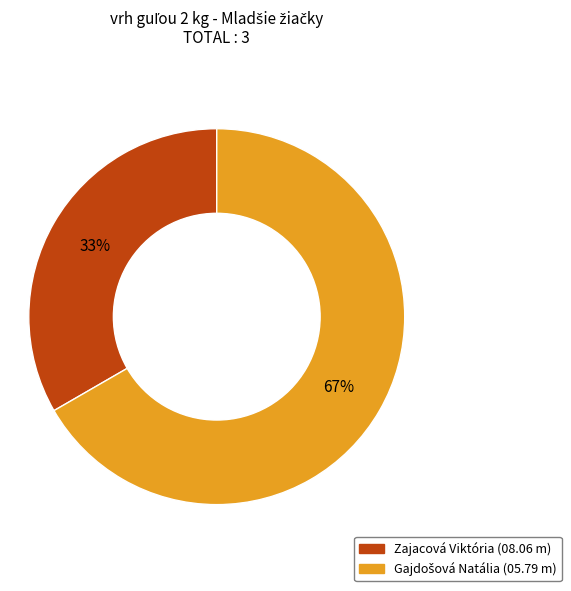

How many slices are in this pie chart?

2